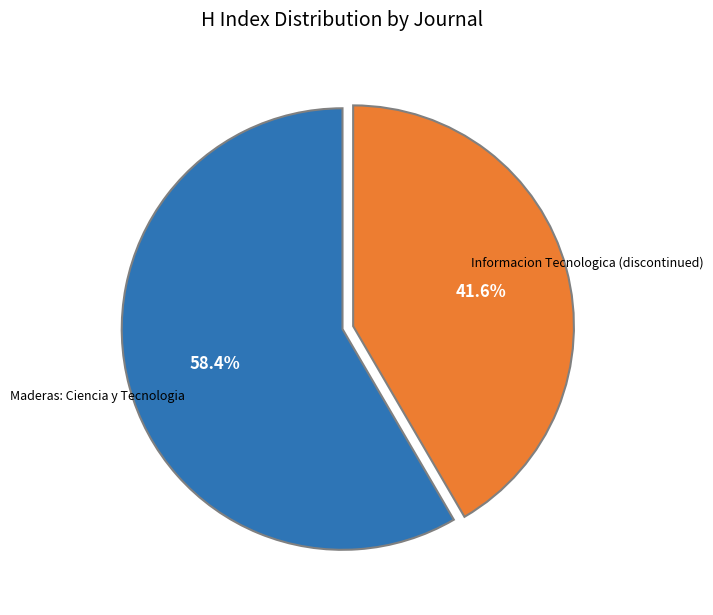

Is there a majority slice in this chart?

Yes